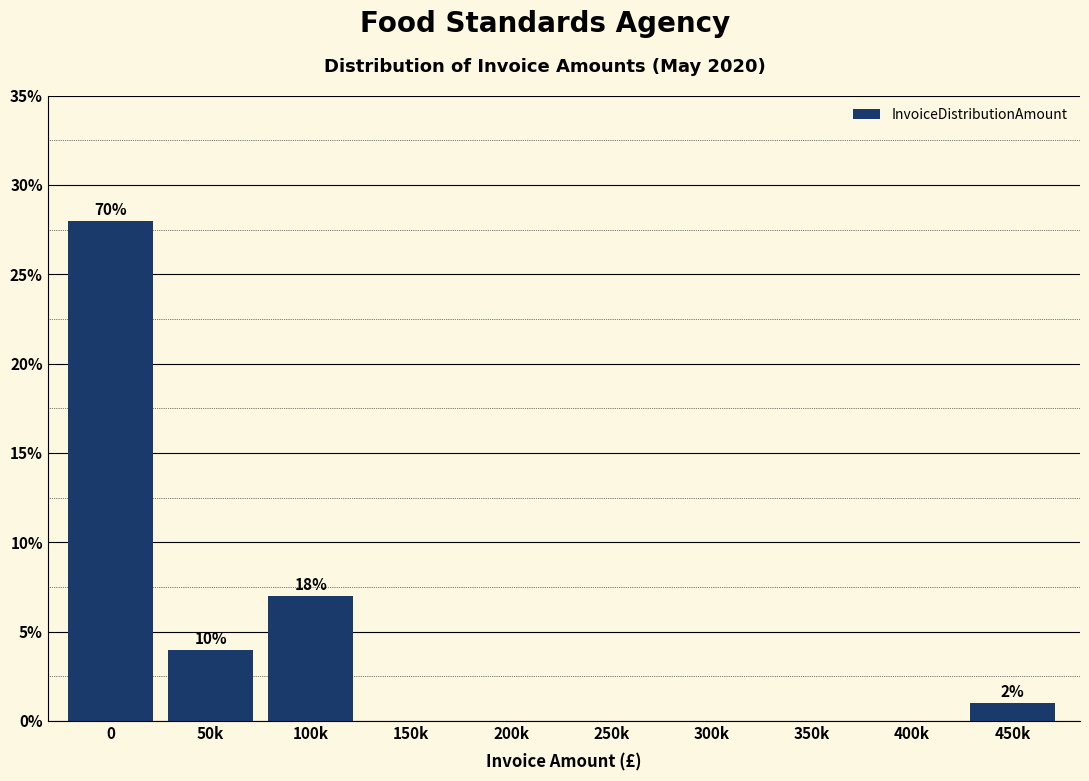

Between 50k and 350k, which is larger?

50k